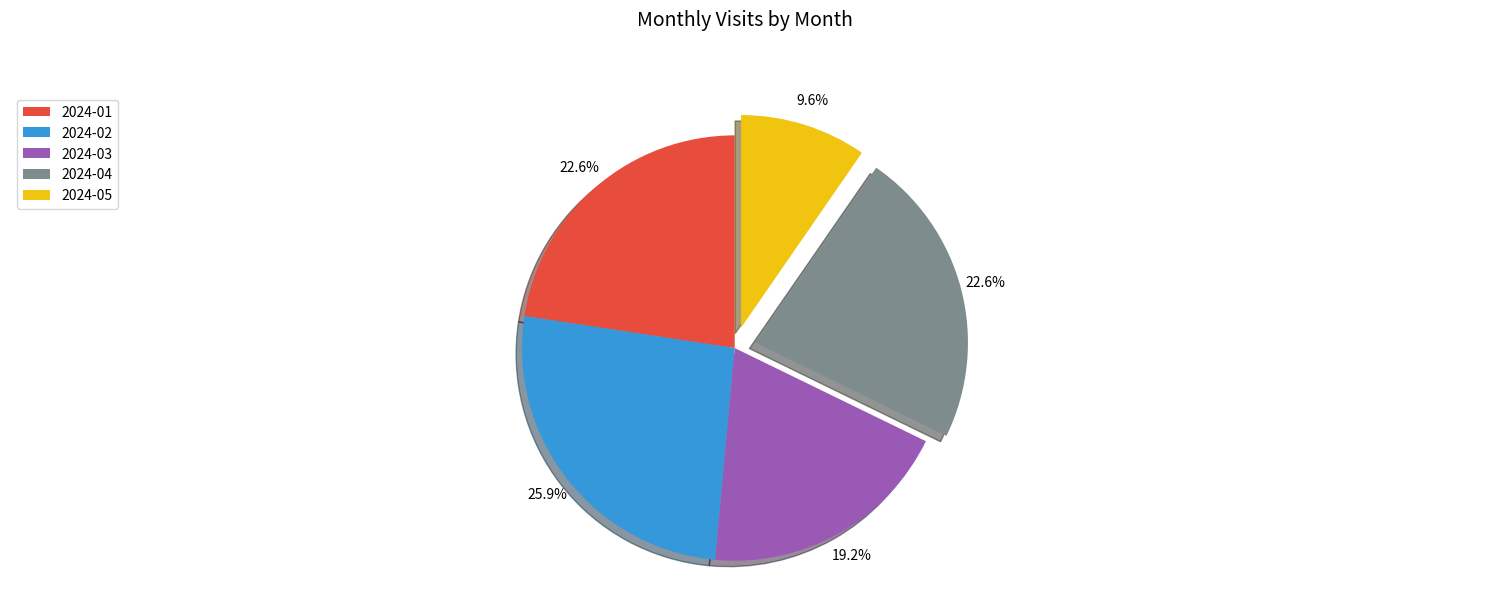

Does 2024-05 account for over 50% of the chart?

No